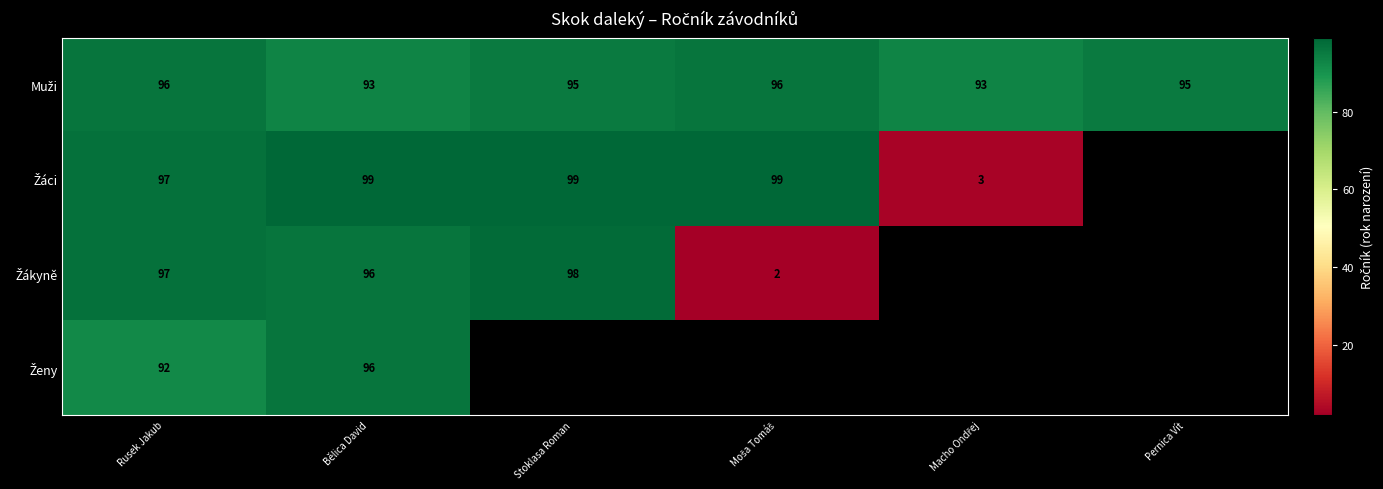

What is the maximum value for Žáci?

99.0